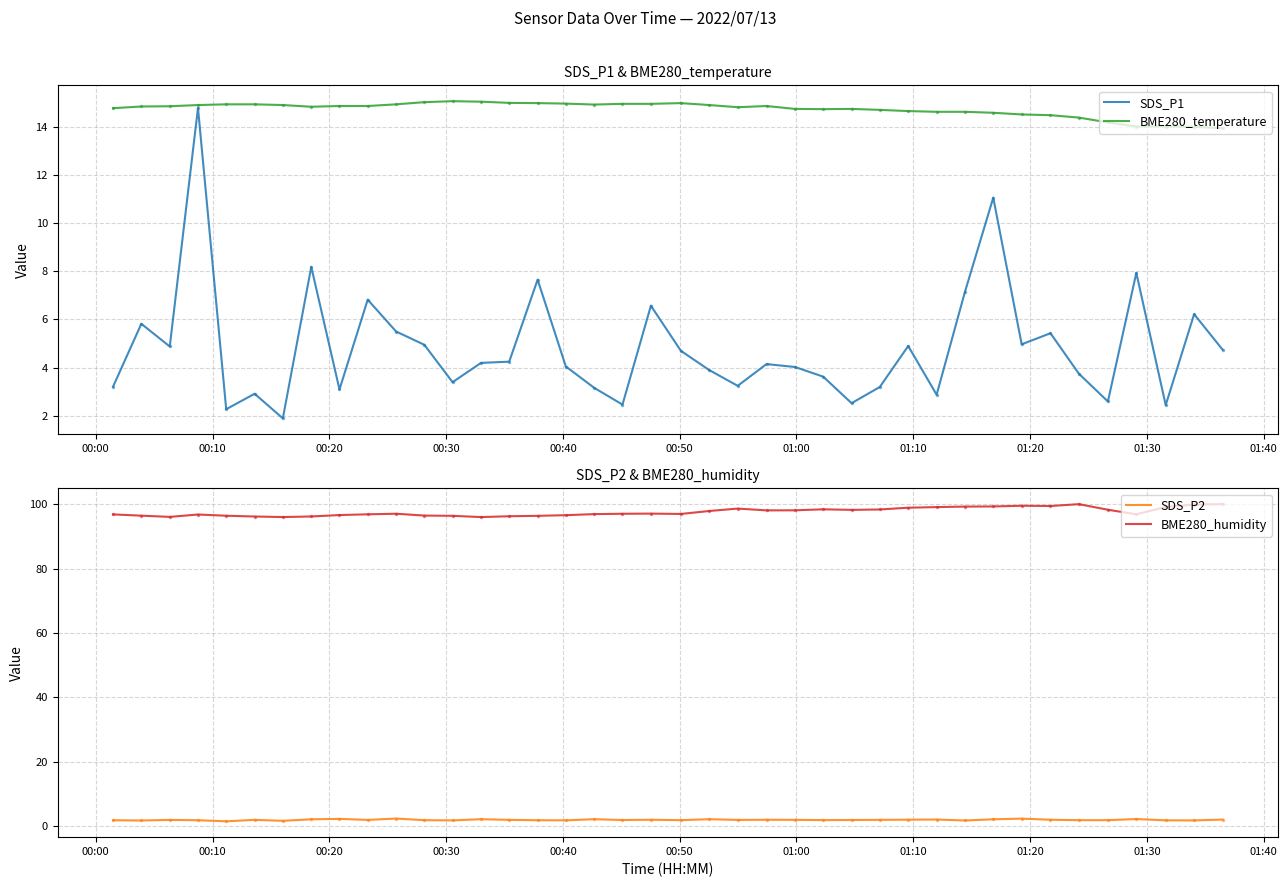

How many lines are shown in the chart?

4